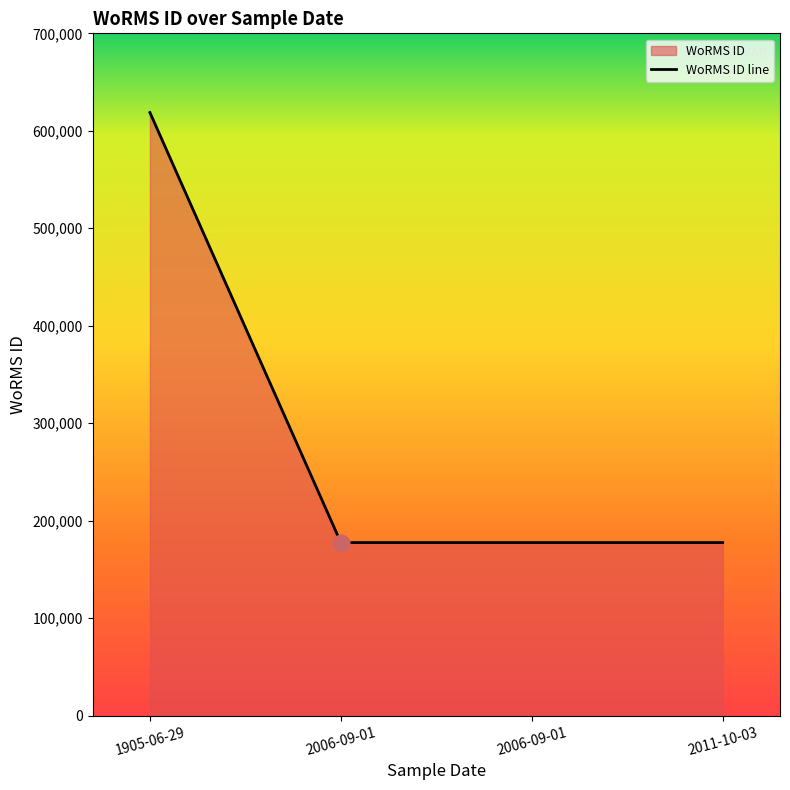

What is the smallest value displayed?

177595